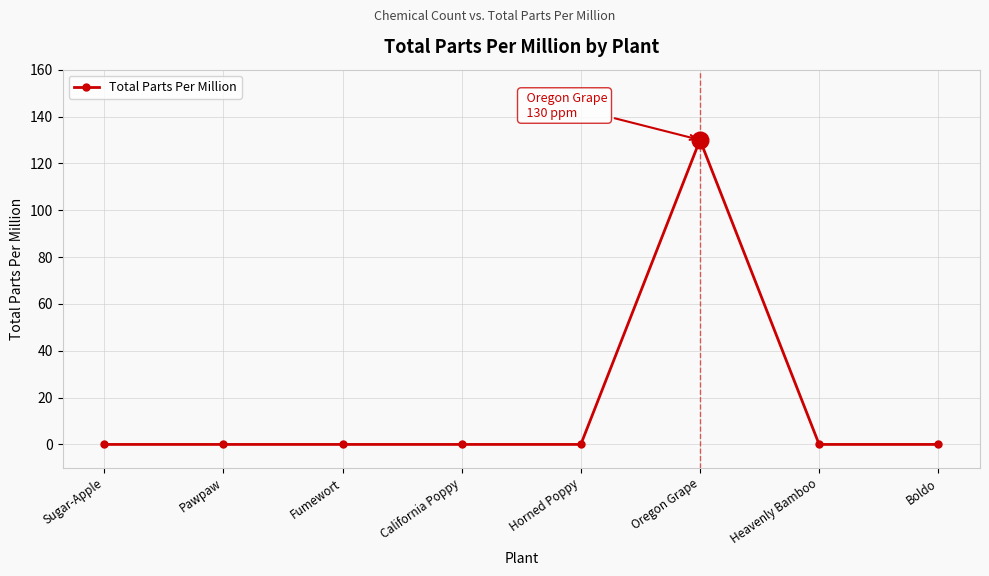

What is the difference between the maximum and minimum values?

130